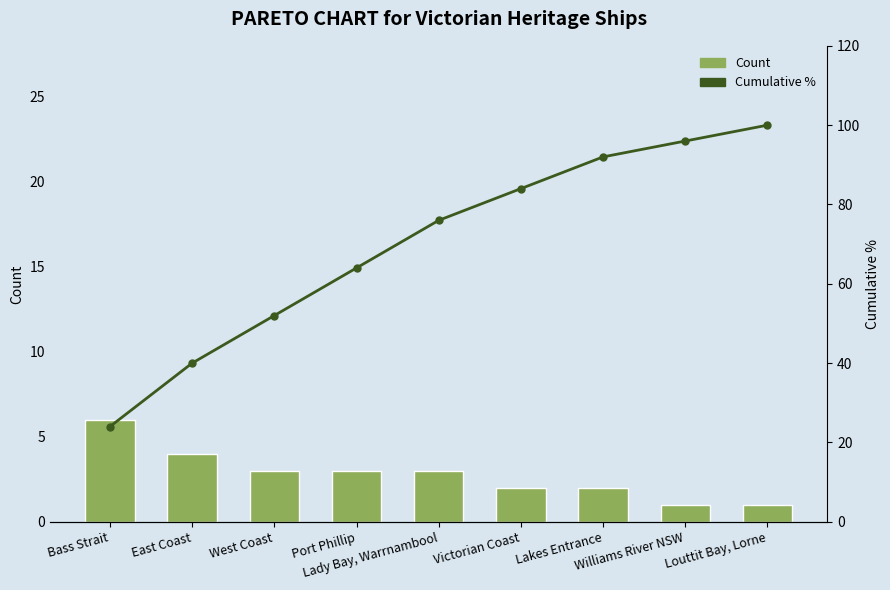

What is the sum of all Count values?

25